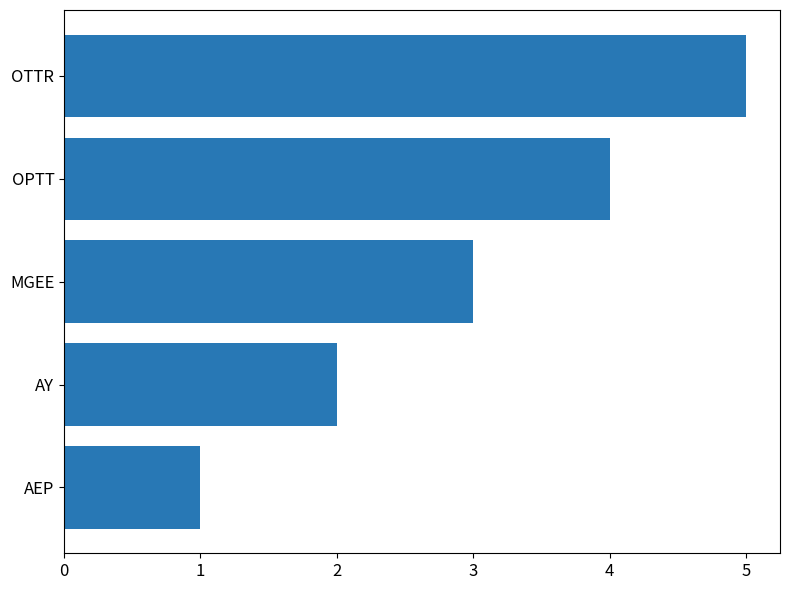

What is the average value?

3